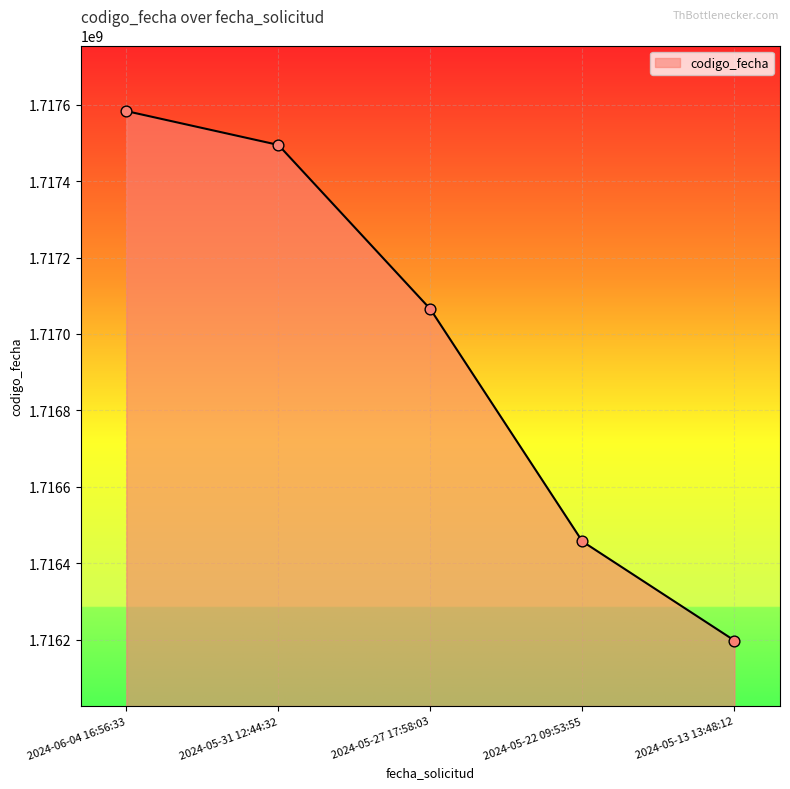

What is the change in value from 2024-05-27 17:58:03 to 2024-05-22 09:53:55?

-608093